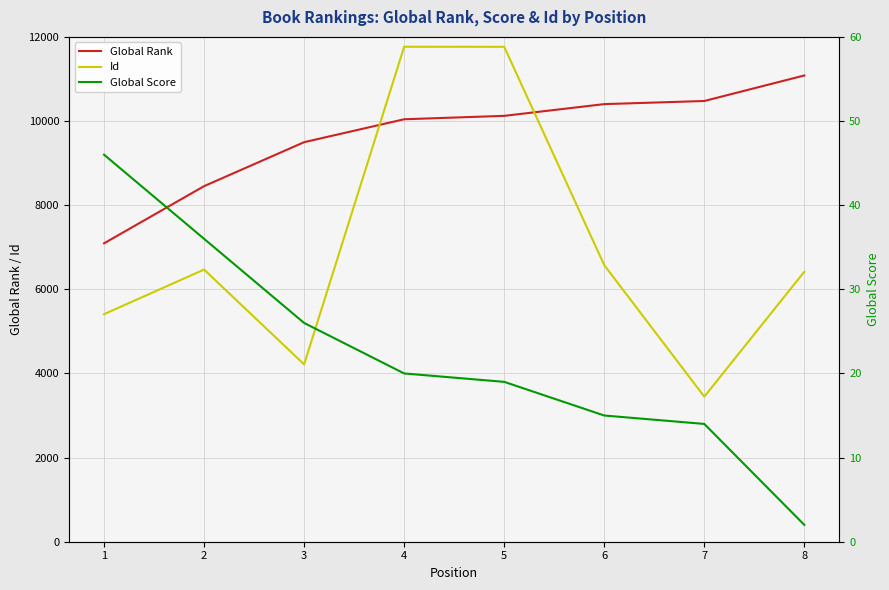

True or false: Id has more than 0 interior local peaks.

True